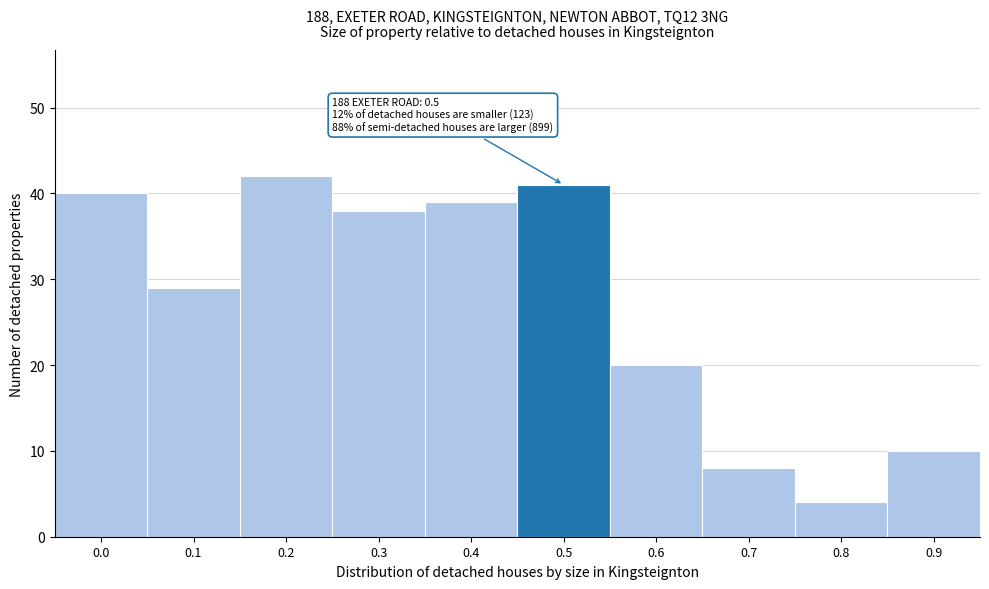

Reading left to right, what are all the values shown in this chart?

0.0=40	0.1=29	0.2=42	0.3=38	0.4=39	0.5=41	0.6=20	0.7=8	0.8=4	0.9=10